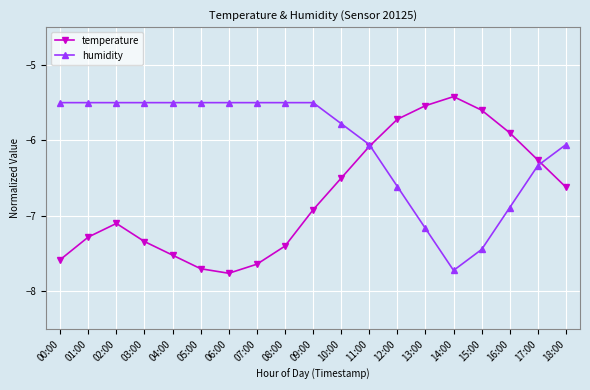

Is the value of humidity at 03:00 greater than the value of temperature at 08:00?

Yes